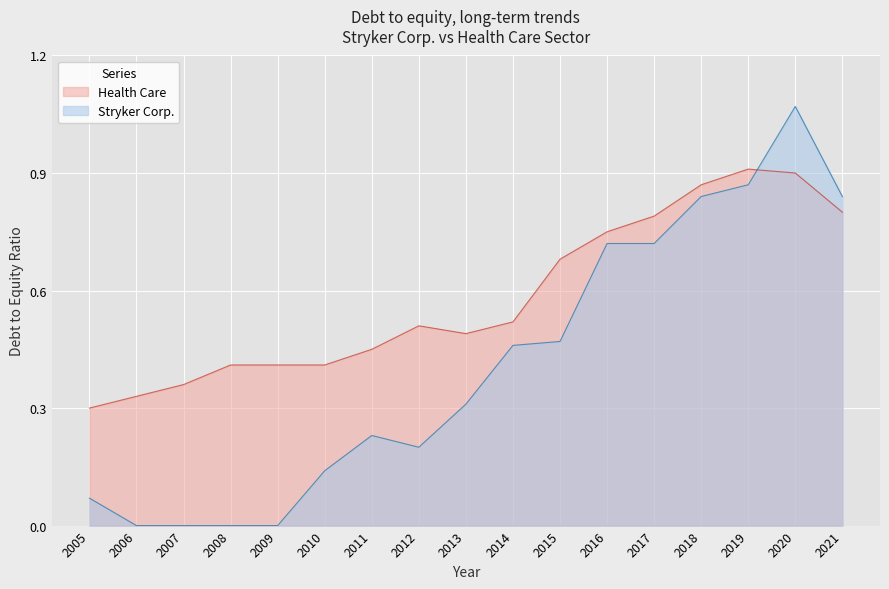

Is it true that Stryker Corp. equals 0.8 at 2015?

False